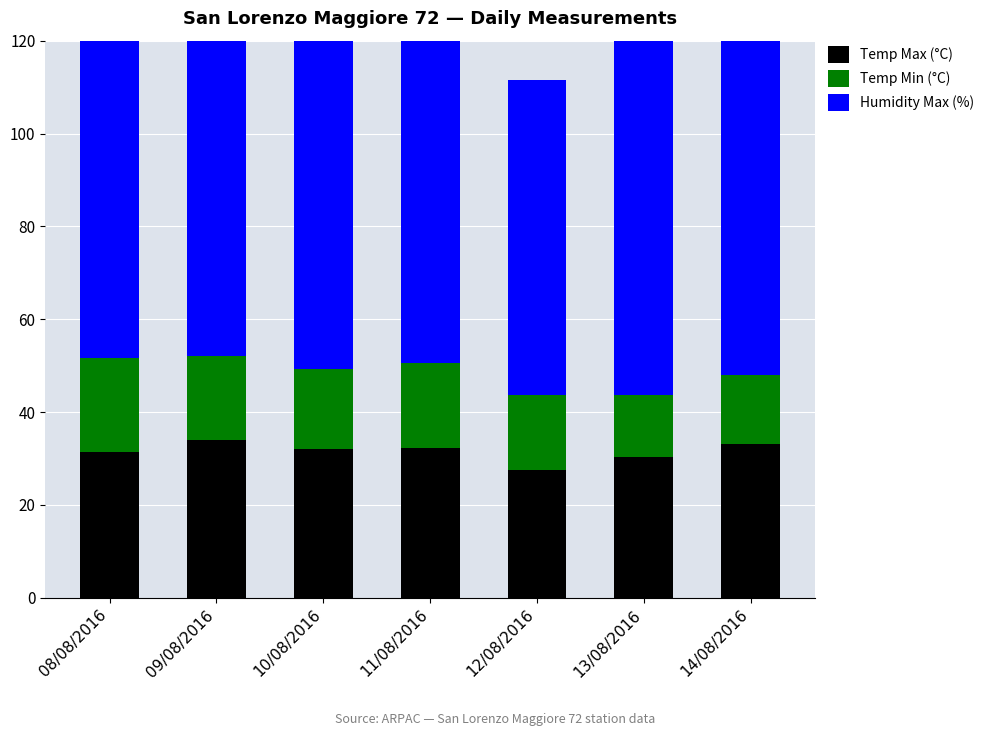

Is it true that Temp Max (°C) equals 6.6 at 13/08/2016?

False